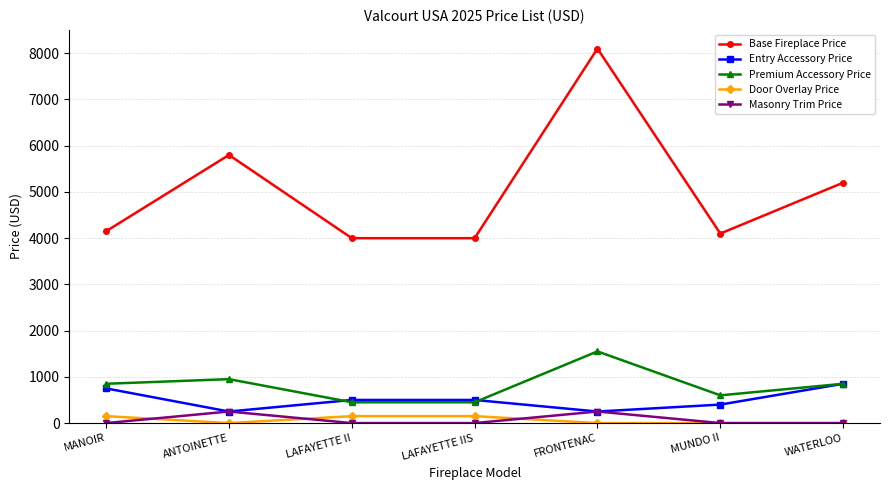

Is the value of Base Fireplace Price at LAFAYETTE II greater than the value of Entry Accessory Price at MUNDO II?

Yes